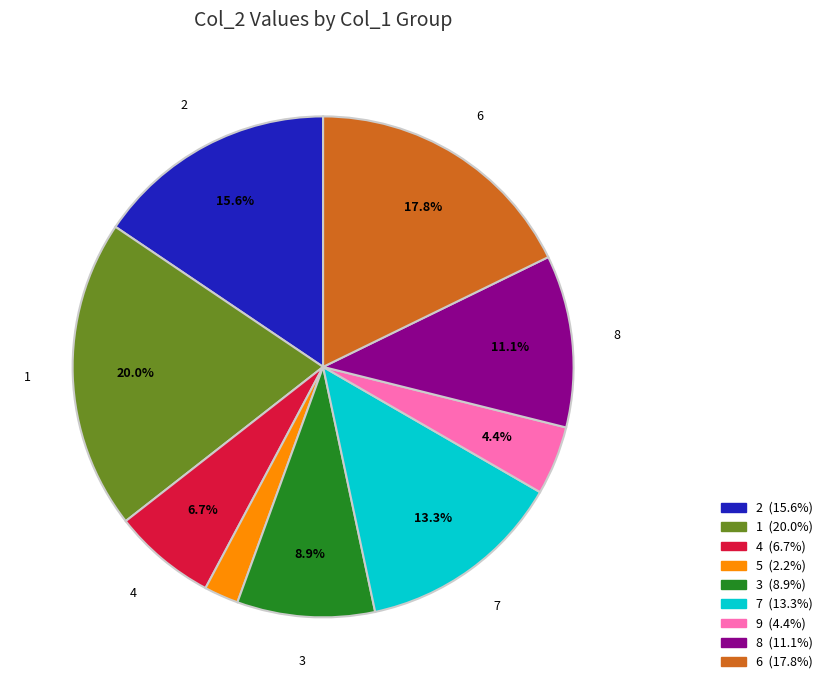

Does any single category account for the majority?

No